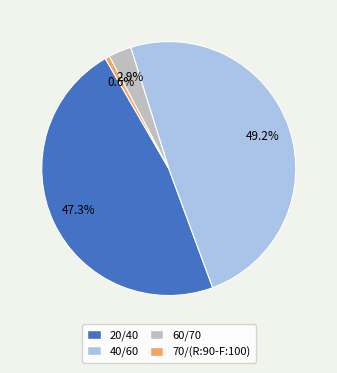

Approximately how many times larger is the value at 60/70 compared to 20/40?

0.1